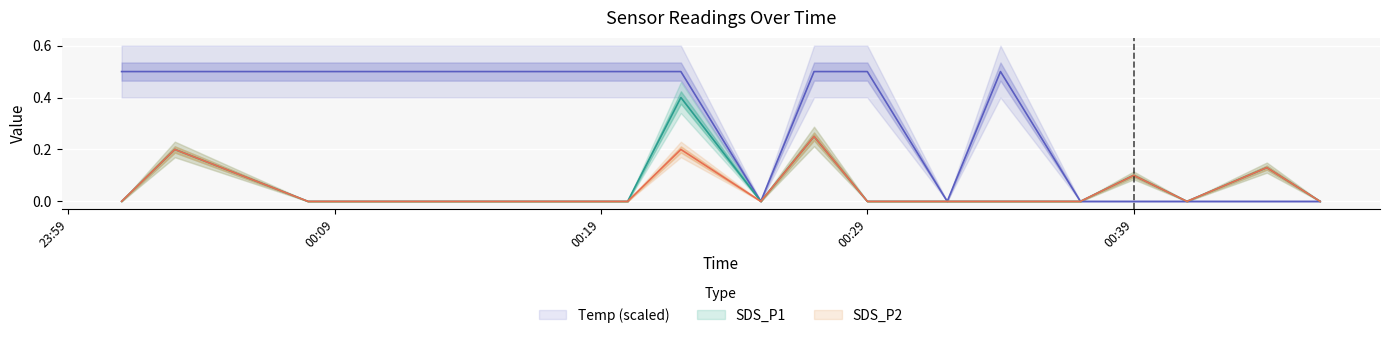

True or false: SDS_P2 and SDS_P1 intersect in this chart.

False